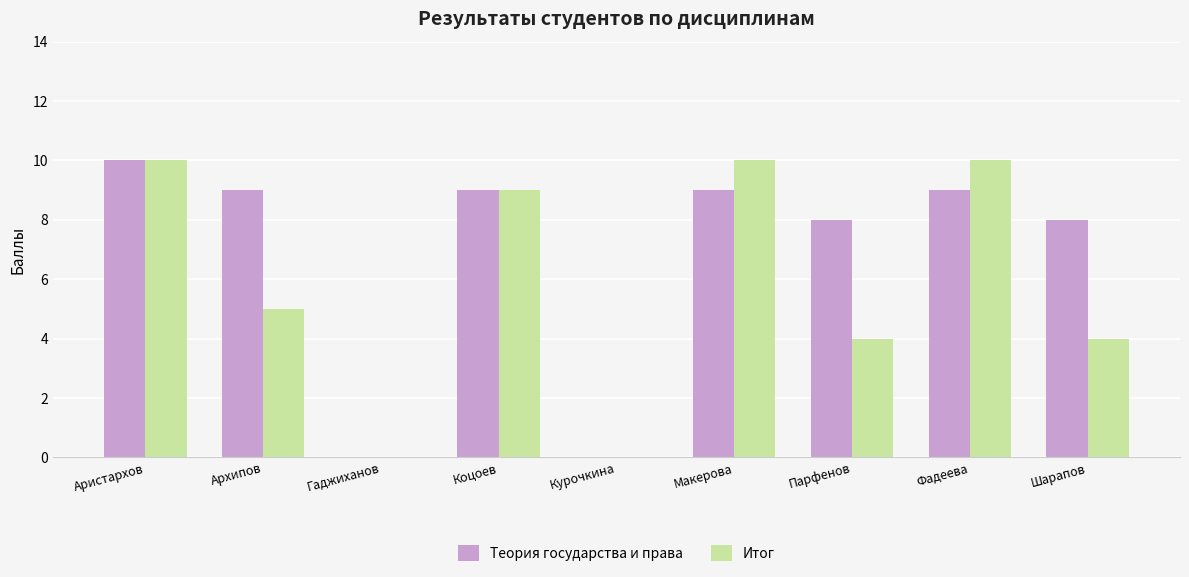

What is the sum of the Теория государства и права values at Гаджиханов and Парфенов?

8